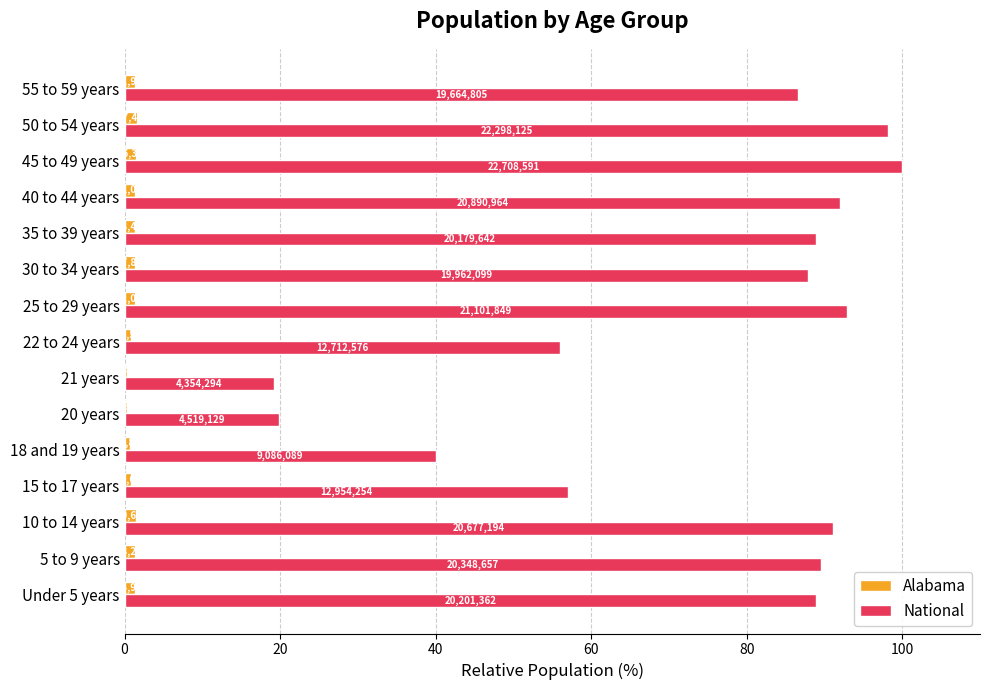

What are all the series names shown in the legend?

Alabama, National